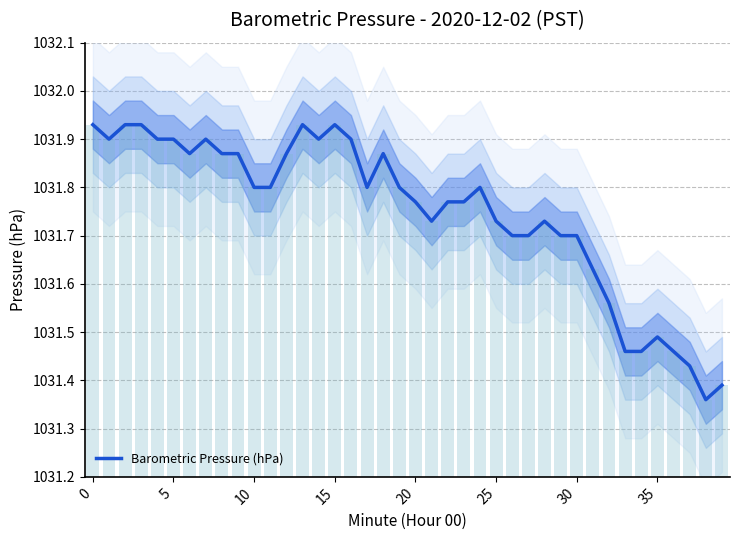

What is the sum of all values?

41269.9